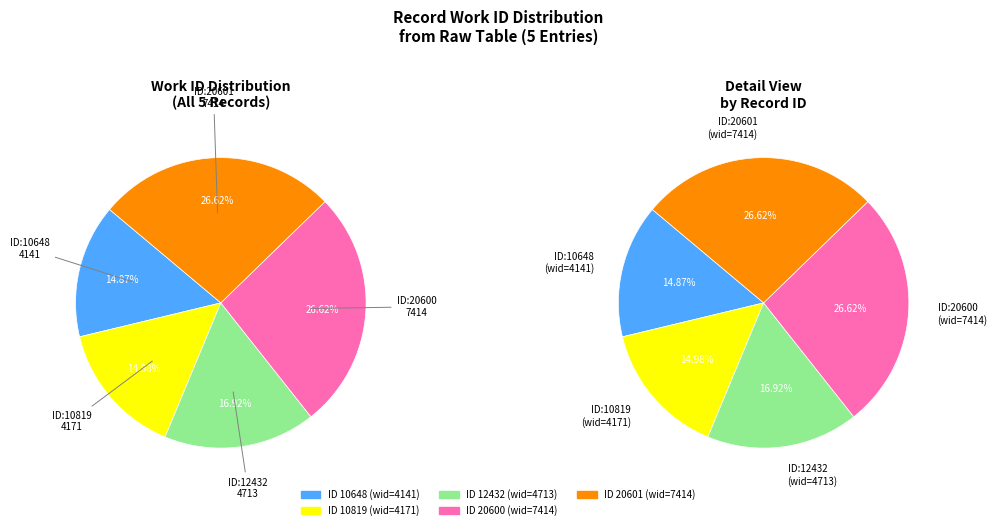

What is the smallest slice in the pie chart?

10648